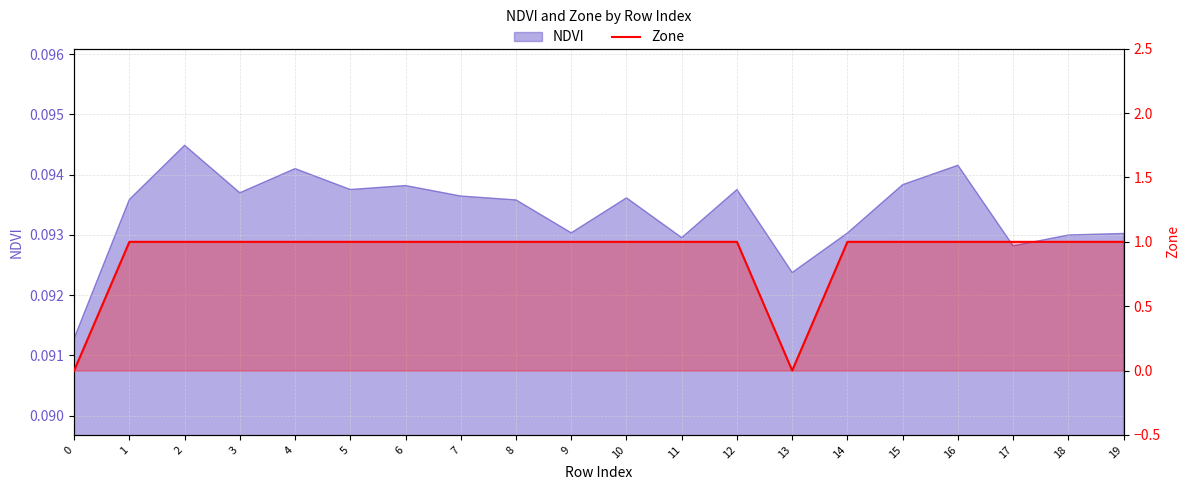

Does the chart have visible grid lines?

Yes